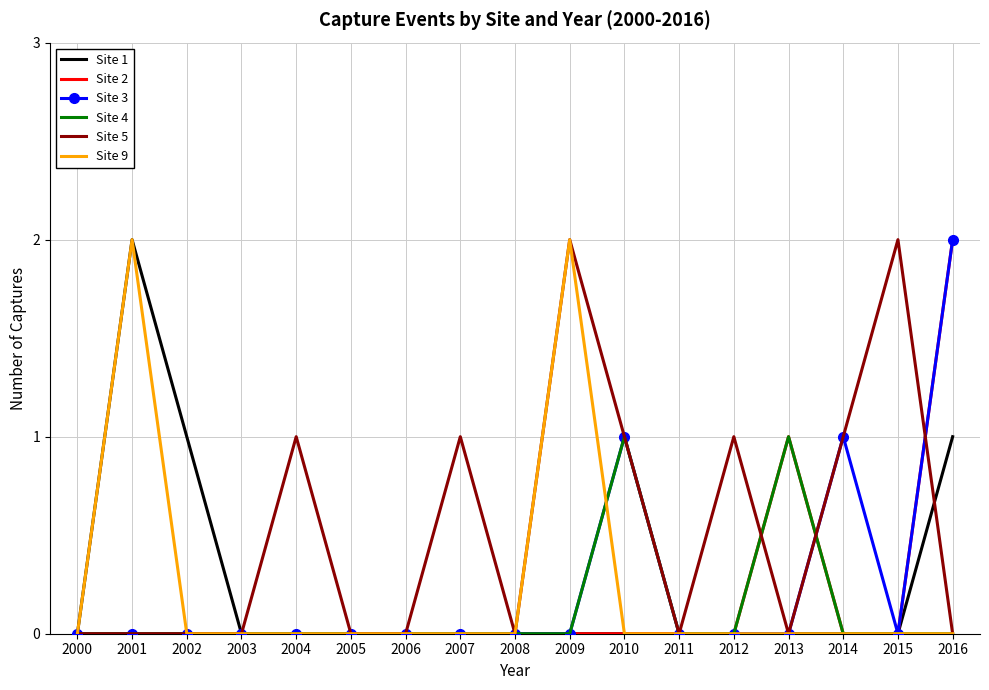

What are all the series names shown in the legend?

Site 1, Site 2, Site 3, Site 4, Site 5, Site 9